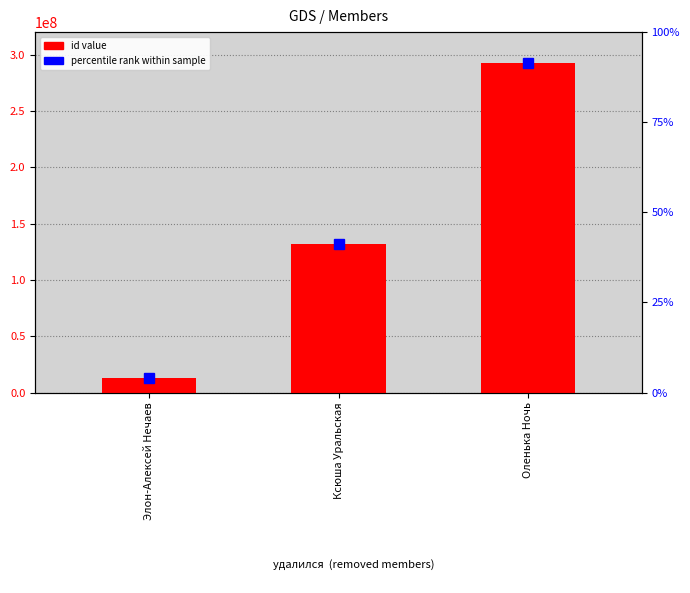

List the labels in order of value, largest first.

Оленька Ночь, Ксюша Уральская, Элон-Алексей Нечаев